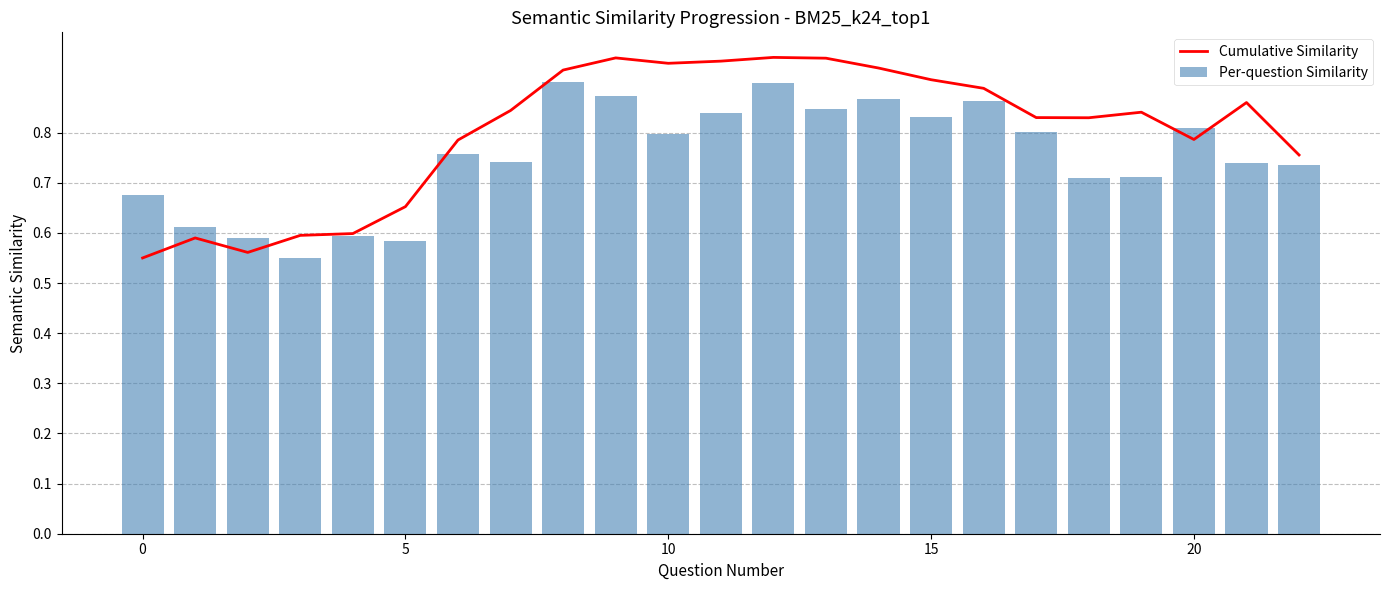

Reading left to right, list all the values displayed in this chart.

Cumulative Similarity: 0.6	0.6	0.6	0.6	0.6	0.7	0.8	0.8	0.9	0.9	0.9	0.9	1.0	0.9	0.9	0.9	0.9	0.8	0.8	0.8	0.8	0.9	0.8
Per-question Similarity: 0.7	0.6	0.6	0.6	0.6	0.6	0.8	0.7	0.9	0.9	0.8	0.8	0.9	0.8	0.9	0.8	0.9	0.8	0.7	0.7	0.8	0.7	0.7